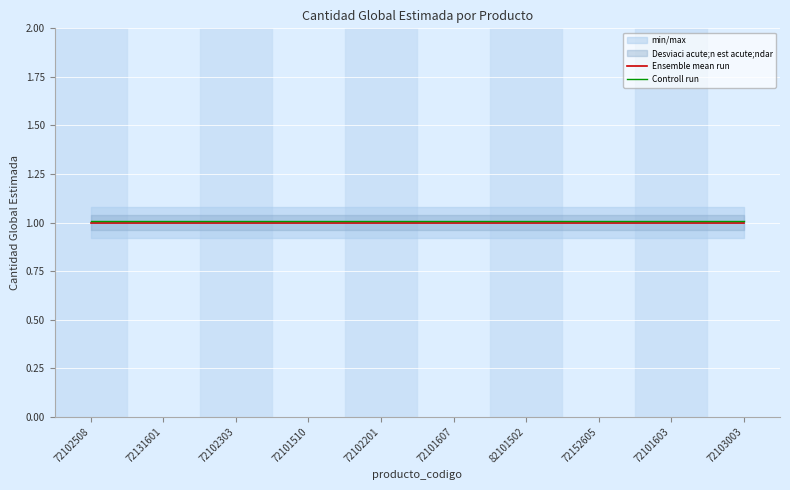

Is the value of Controll run at 72152605 greater than the value of Ensemble mean run at 72131601?

Yes